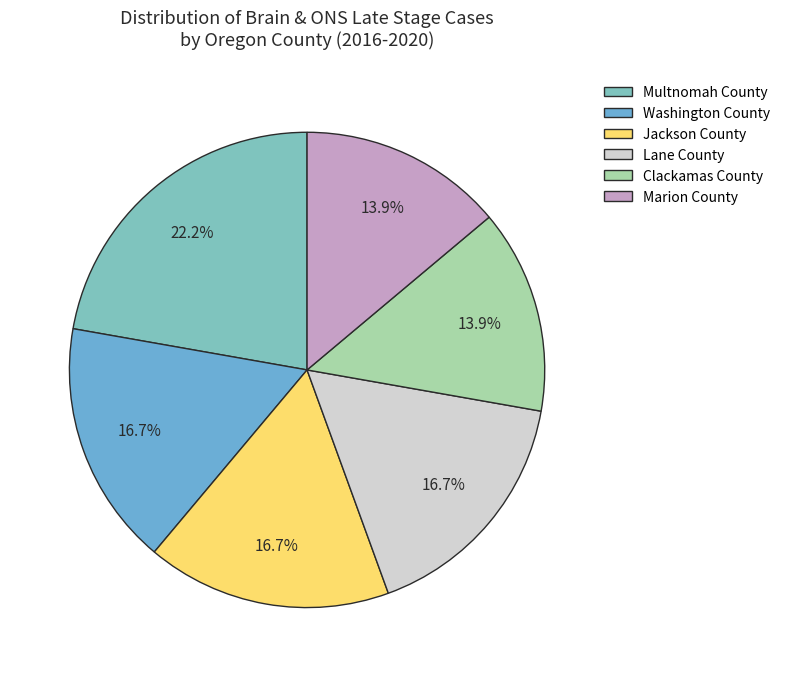

What percentage do Multnomah County and Marion County together represent?

36.1%